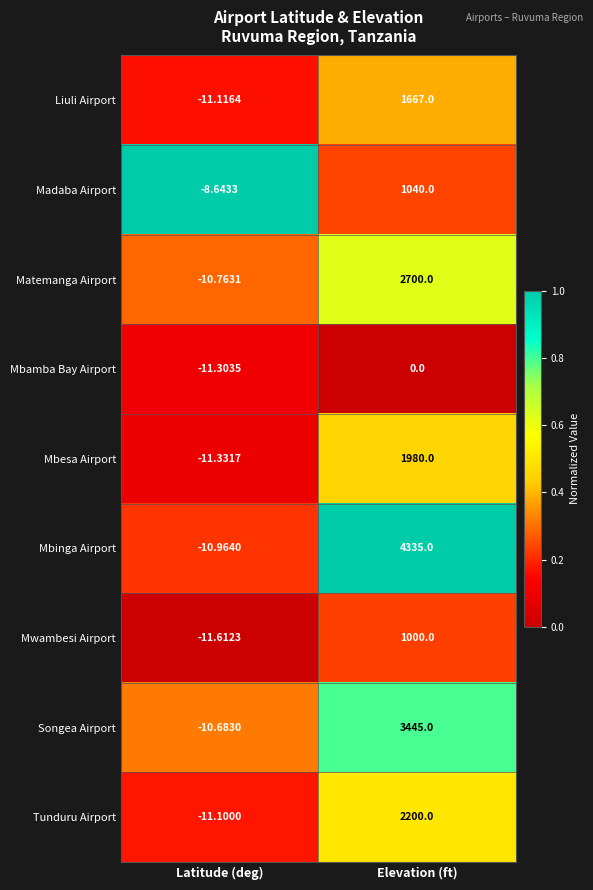

At which label does Tunduru Airport reach its minimum?

Latitude (deg)